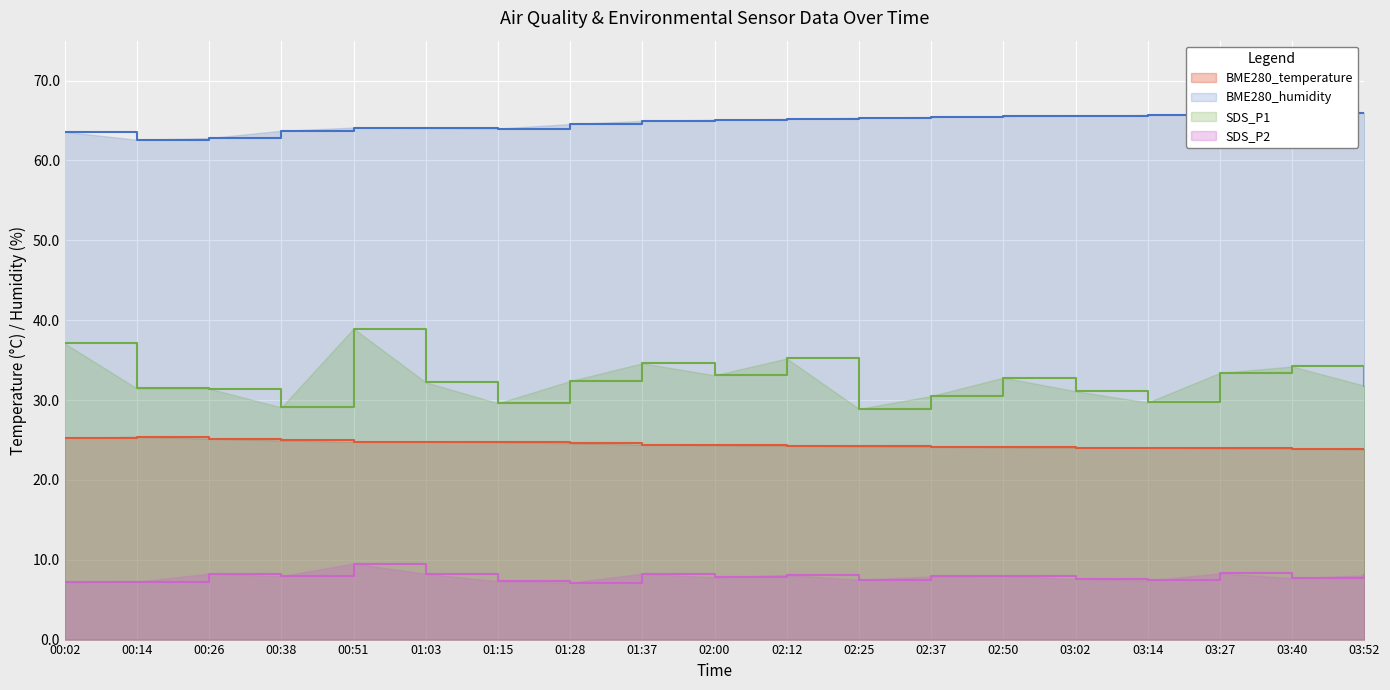

What is the label of the 17th point from the right?

00:26